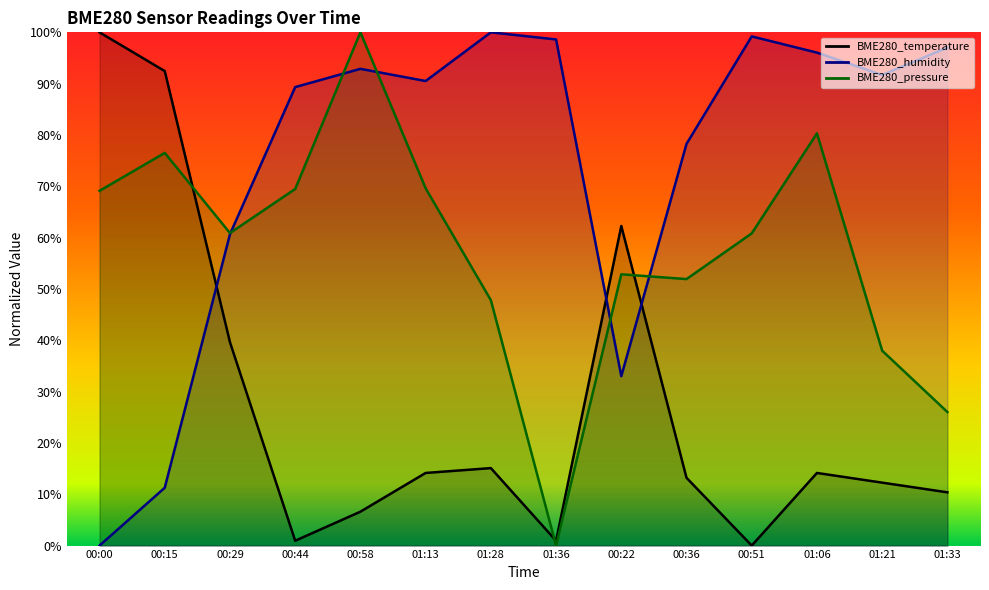

Which series ends up on top after the final intersection of BME280_humidity and BME280_temperature?

BME280_humidity